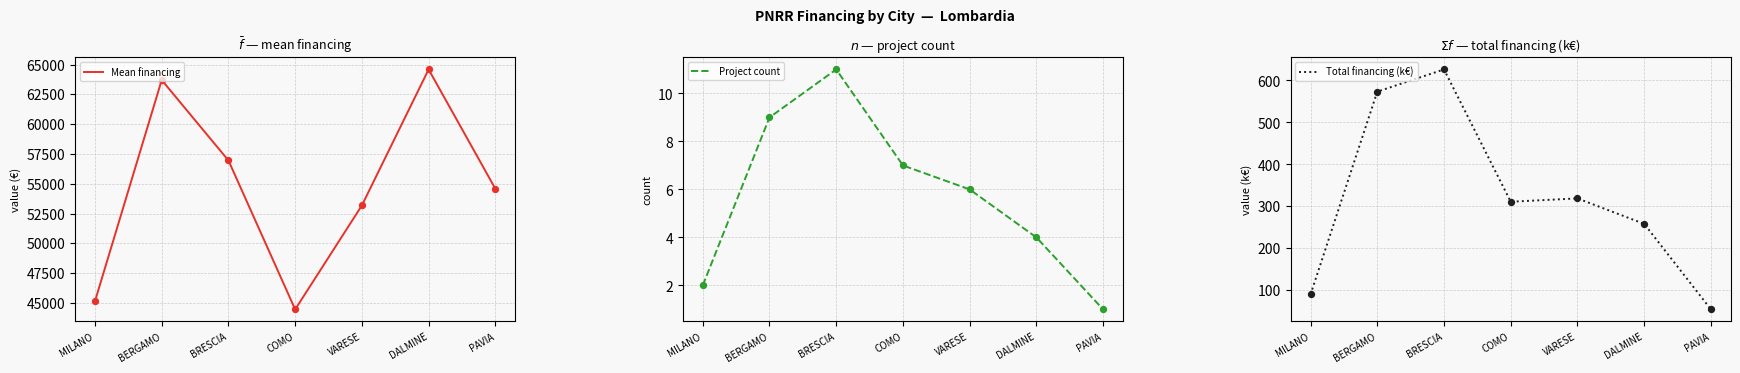

Which series contains the highest Y value?

Mean financing